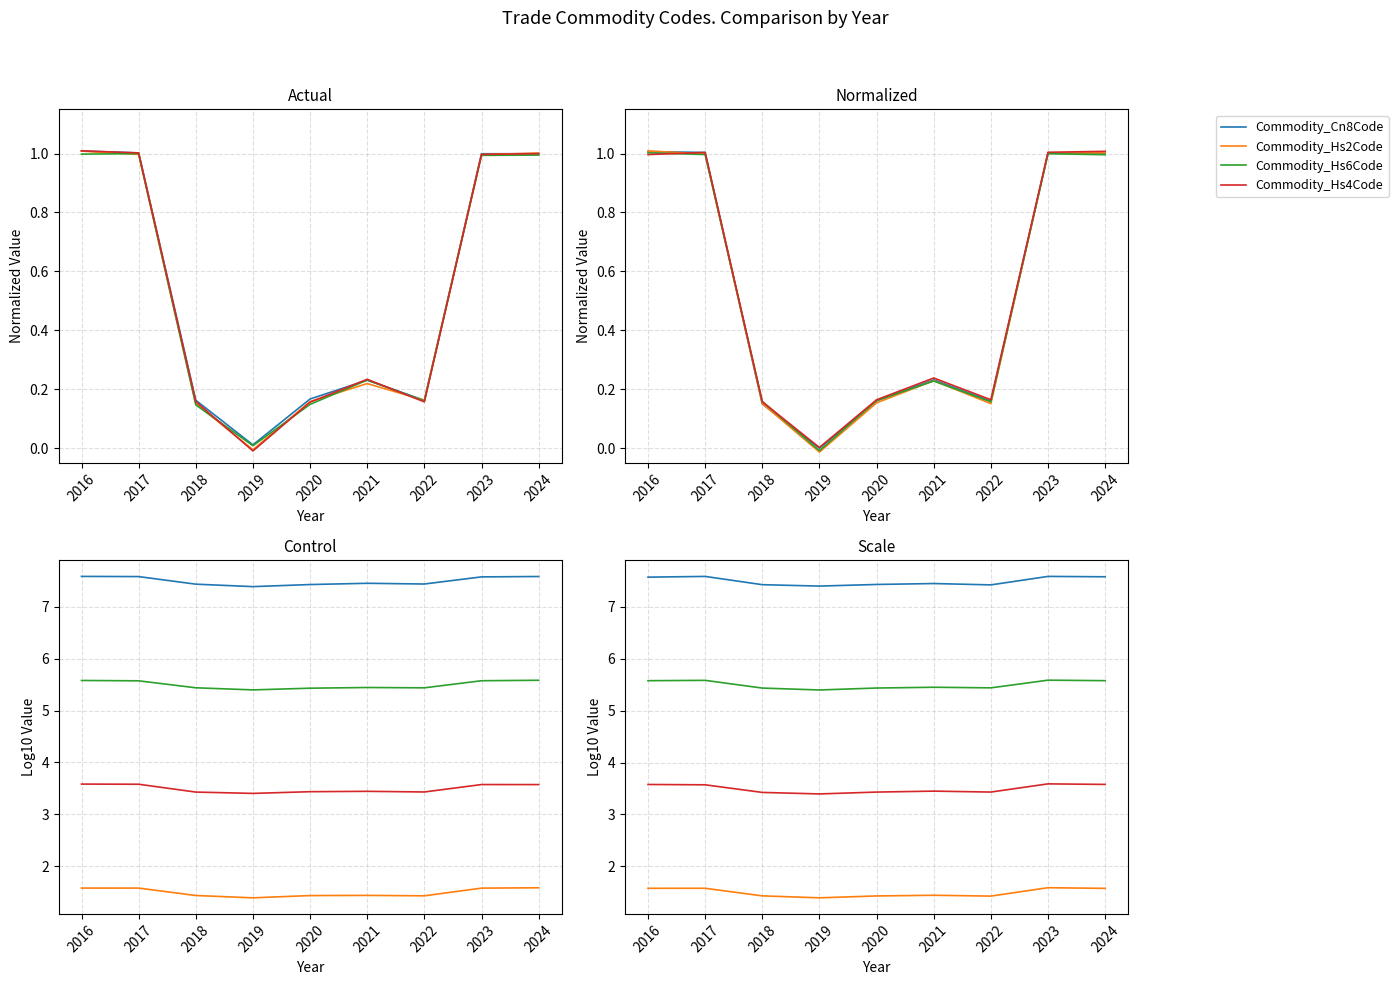

Between 2020 and 2023, which series saw the biggest shift?

Commodity_Hs2Code